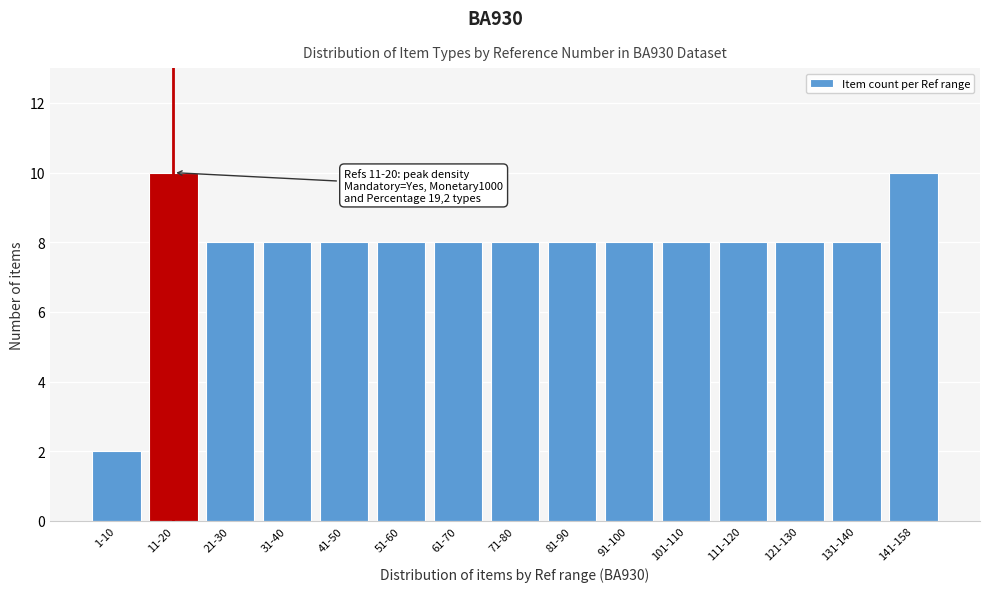

Reading left to right, transcribe all the data shown in this chart.

1-10=2	11-20=10	21-30=8	31-40=8	41-50=8	51-60=8	61-70=8	71-80=8	81-90=8	91-100=8	101-110=8	111-120=8	121-130=8	131-140=8	141-158=10